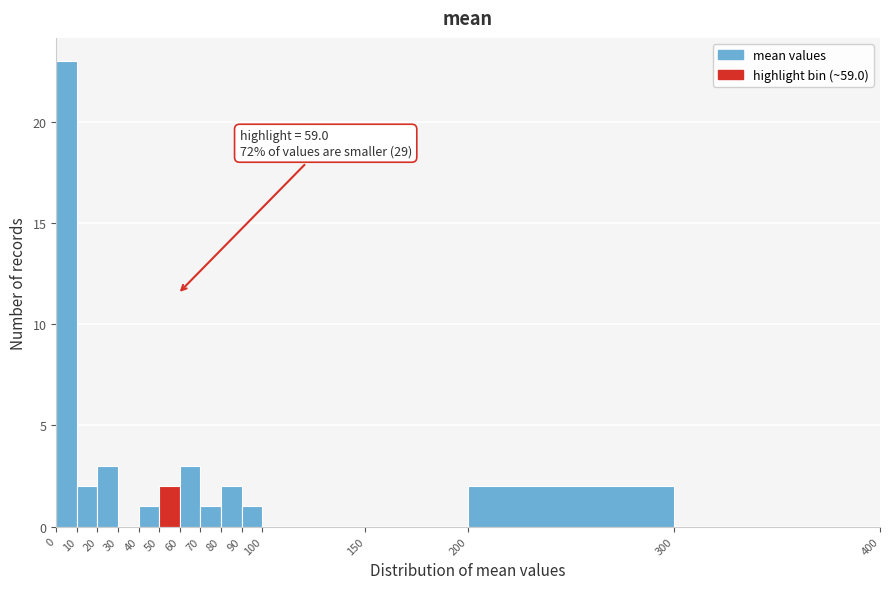

Over which range of the x-axis is the bar tallest?

0 to 10